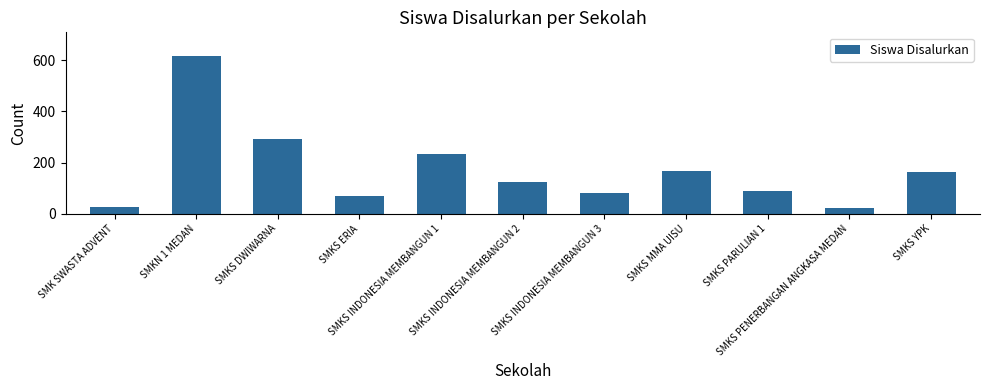

Reading right to left, extract all data points from this chart.

165	23	90	169	82	126	233	71	292	616	27